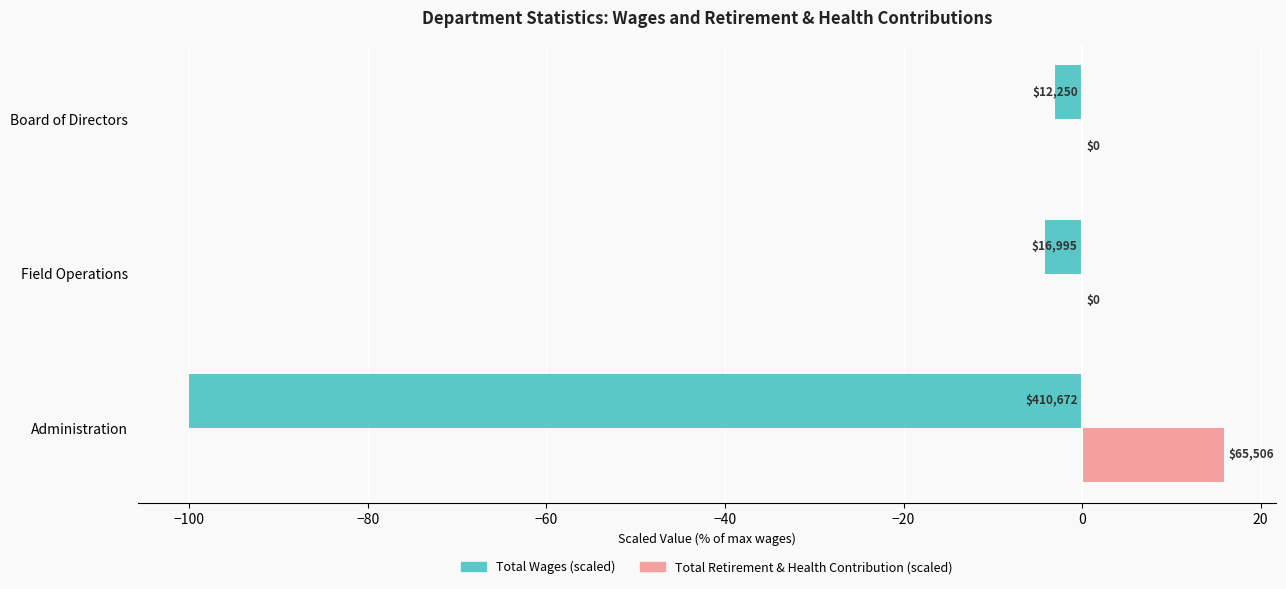

What are all the series names shown in the legend?

Total Wages (scaled), Total Retirement & Health Contribution (scaled)